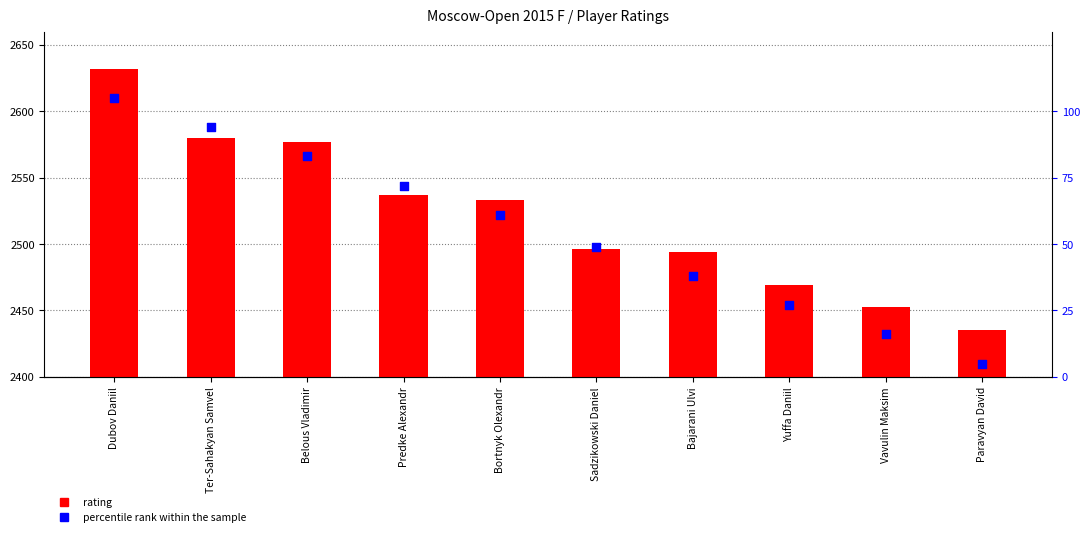

Which series contains the lowest Y value?

percentile rank within the sample